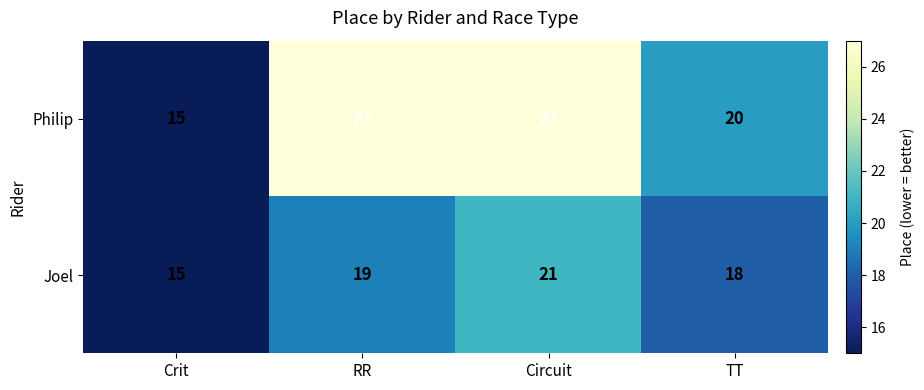

The Joel series shows 25 at RR. True or false?

False